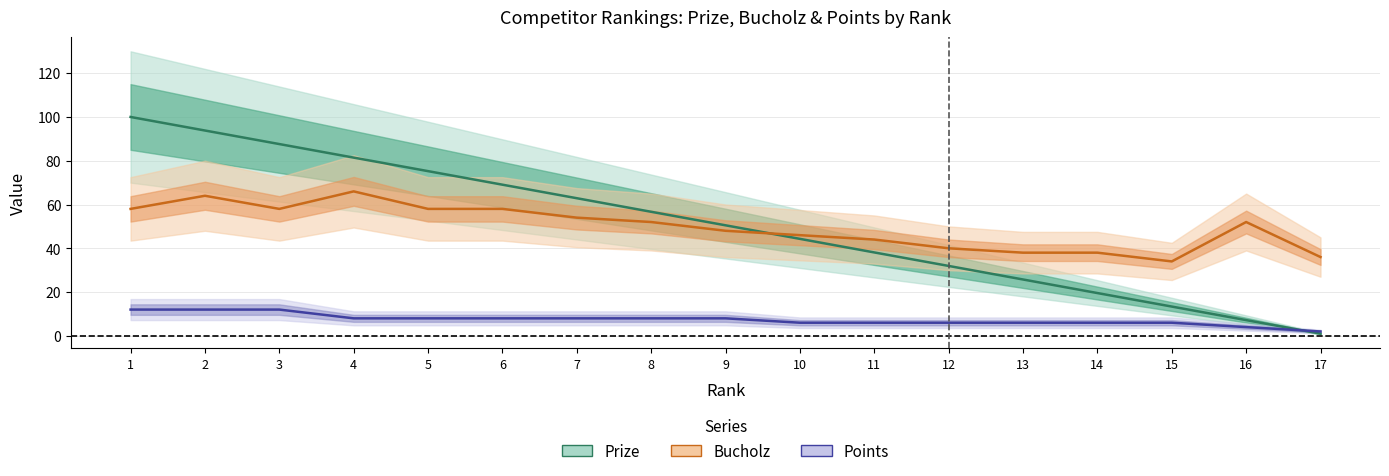

What is the value of the Points point at the 17th from the left?

2.0